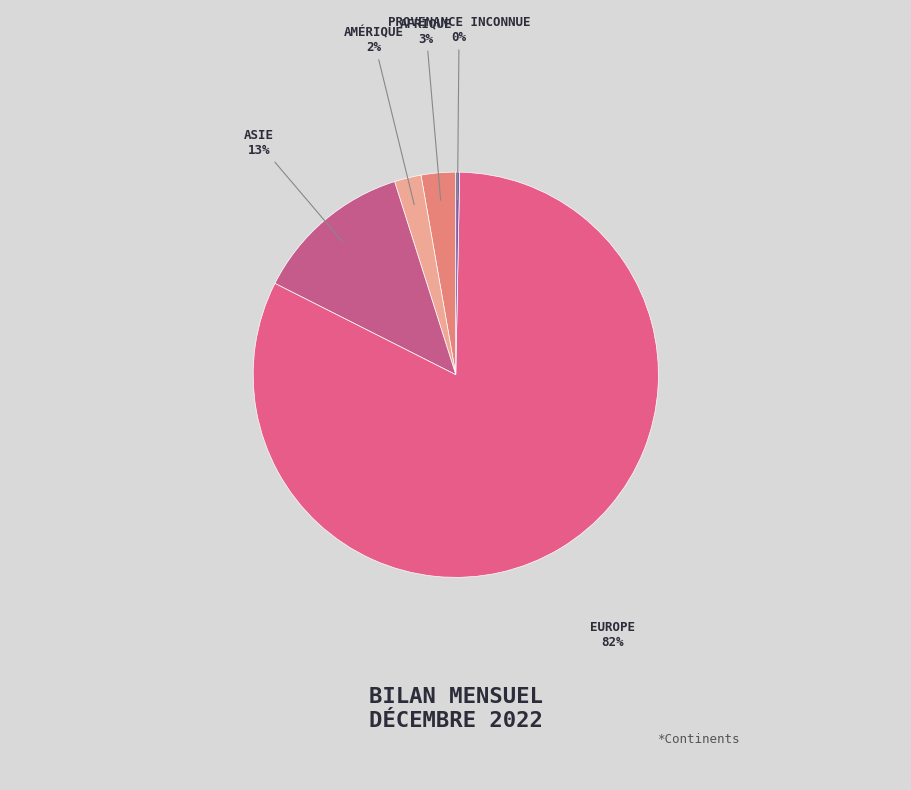

What is the majority slice?

Europe